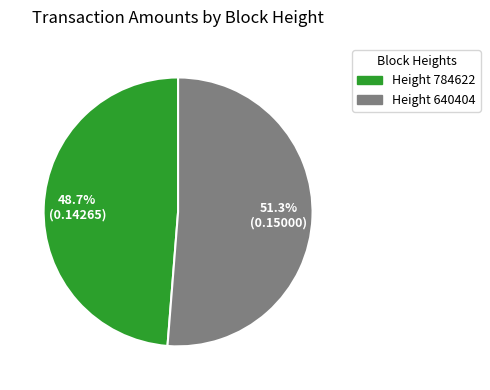

Does Height 640404 account for over 50% of the chart?

Yes